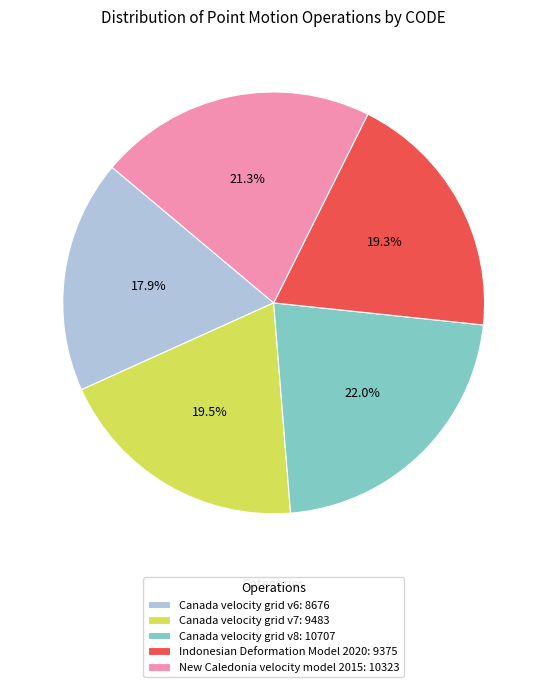

How much of the chart is everything except Canada velocity grid v7?

80.5%